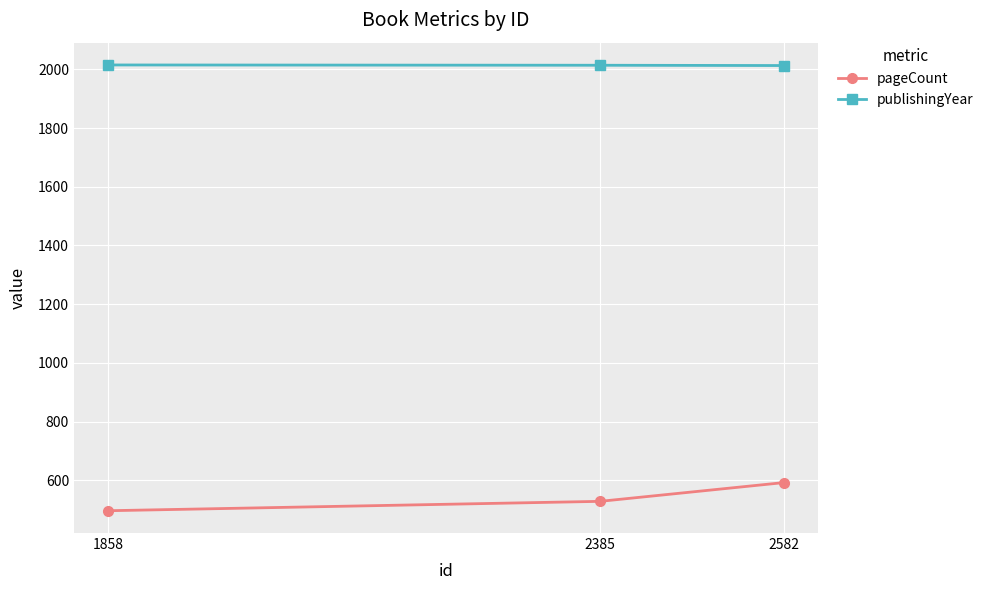

What are all the series names shown in the legend?

pageCount, publishingYear